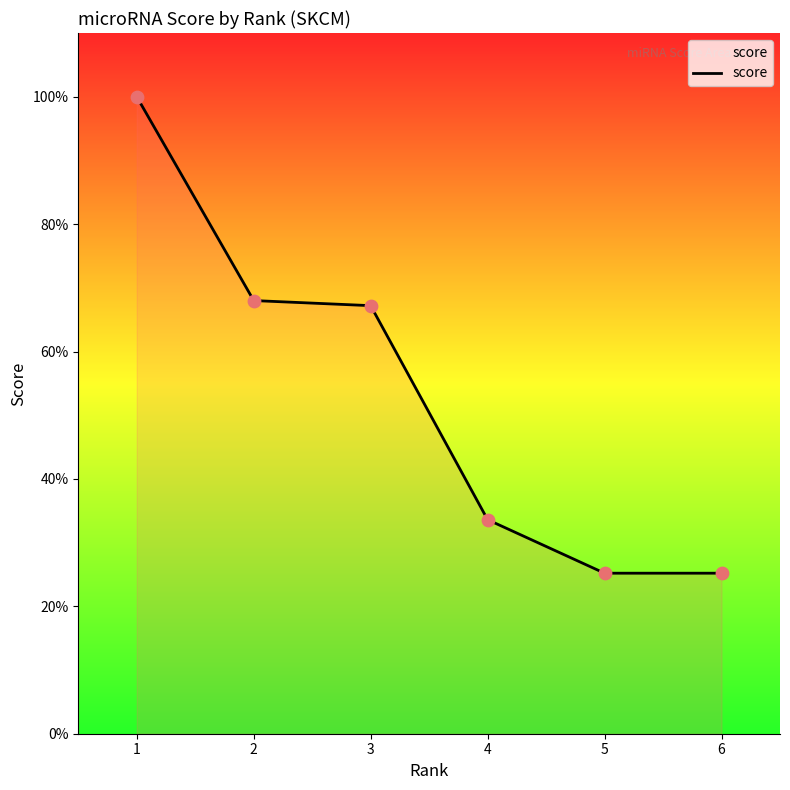

What is the change in value from 1 to 2?

-0.3